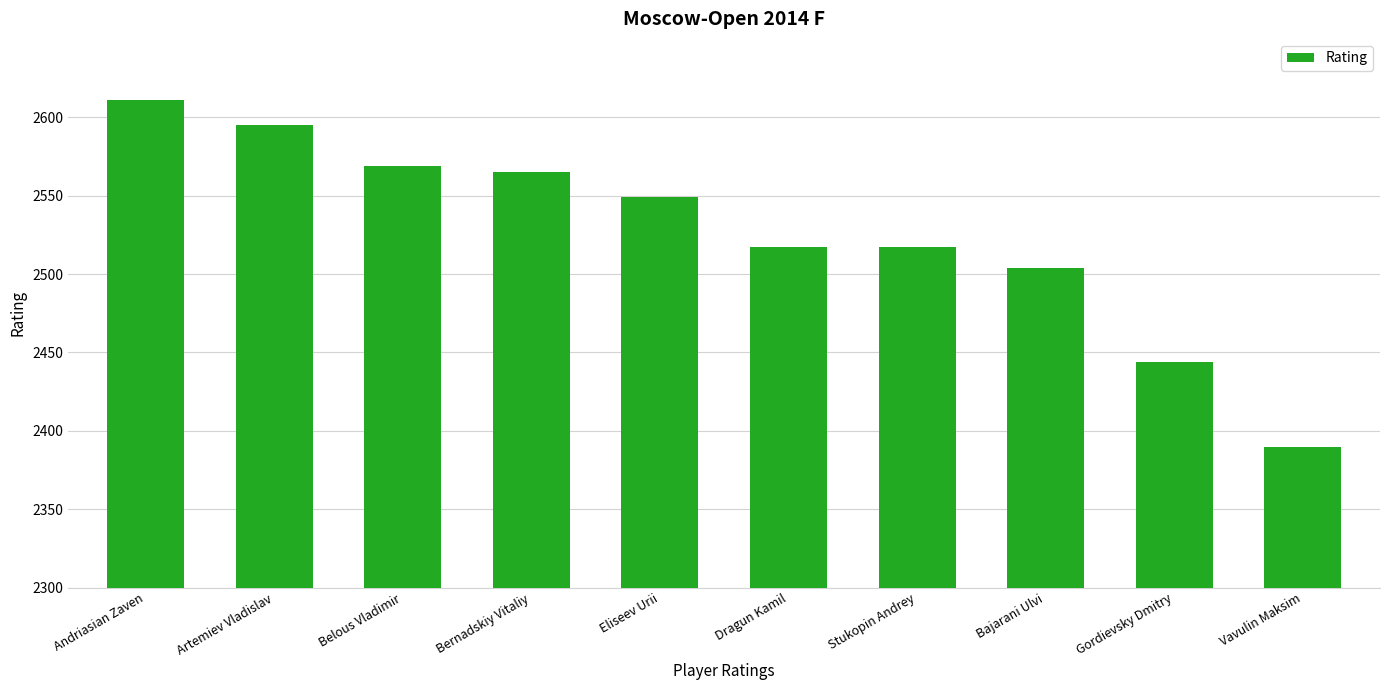

What is the difference between the second highest and second lowest values?

151